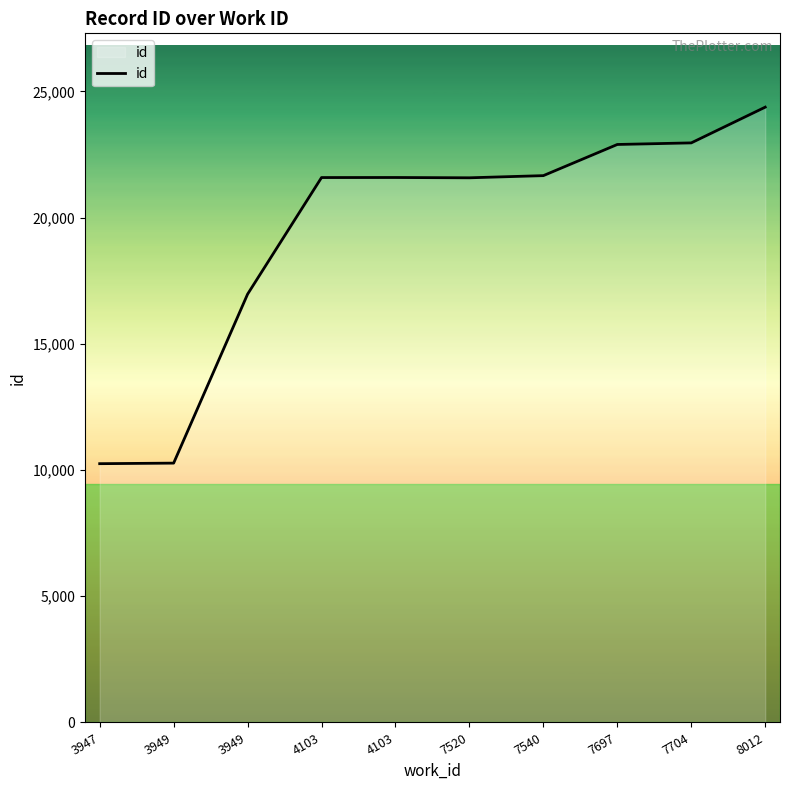

Reading right to left, list all the values displayed in this chart.

24373	22958	22895	21661	21575	21587	21585	16966	10273	10251